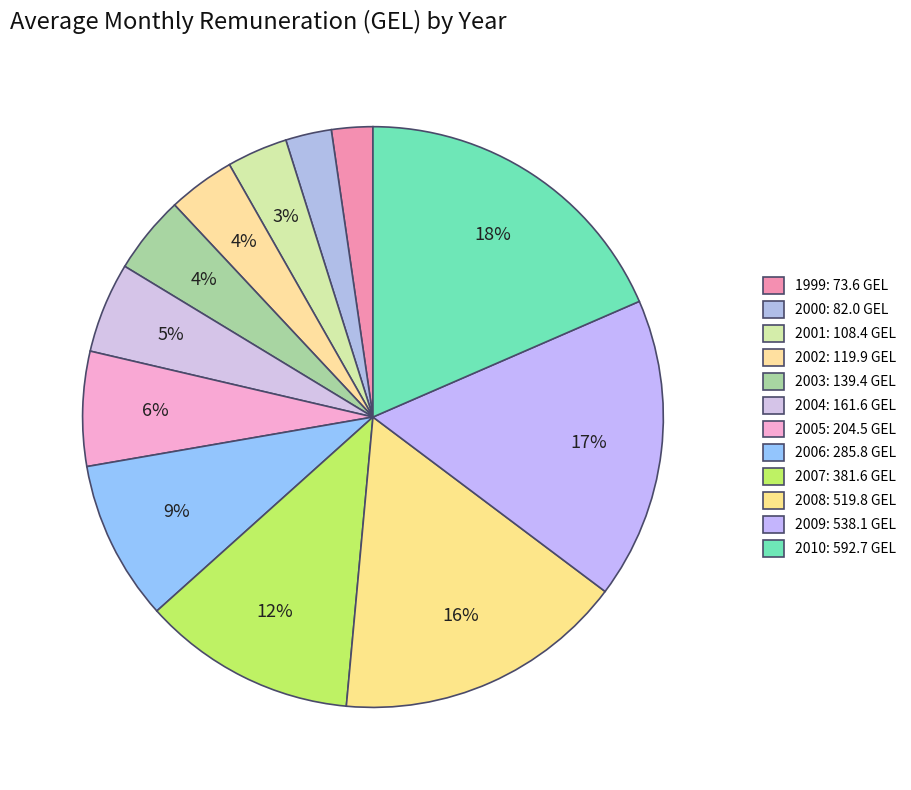

Count the number of slices in the pie.

12